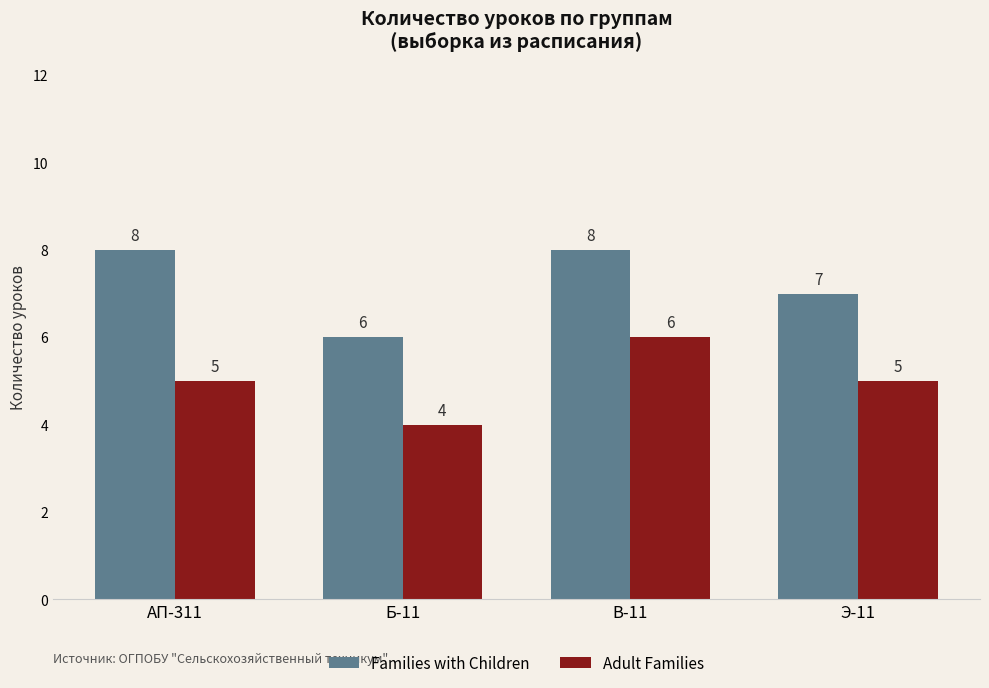

What are all the series names shown in the legend?

Families with Children, Adult Families